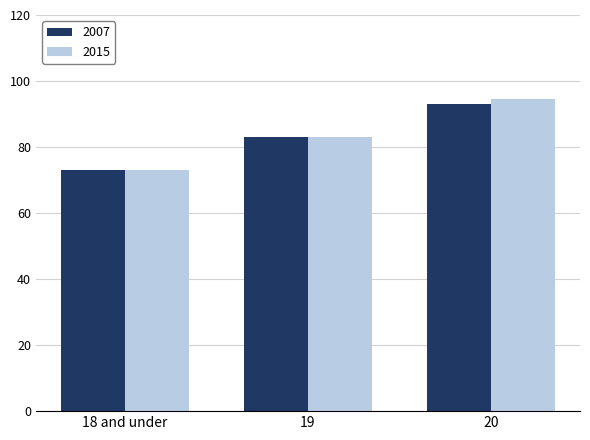

Count the number of categories in the chart.

3